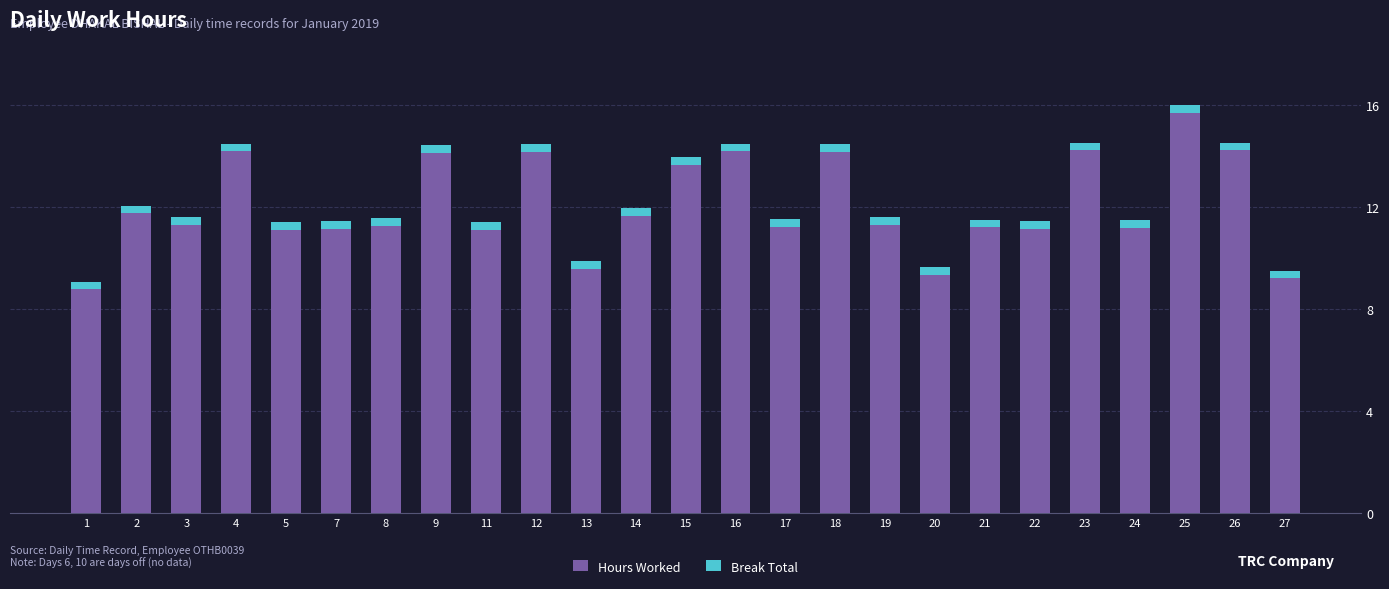

Is it true that Hours Worked equals 4.6 at 27?

False